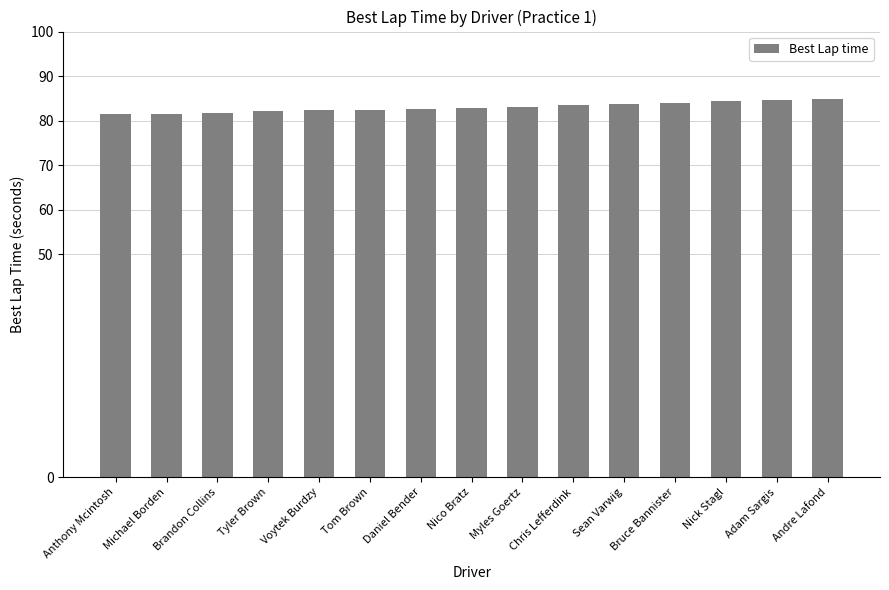

What is the maximum value shown in the chart?

84.8